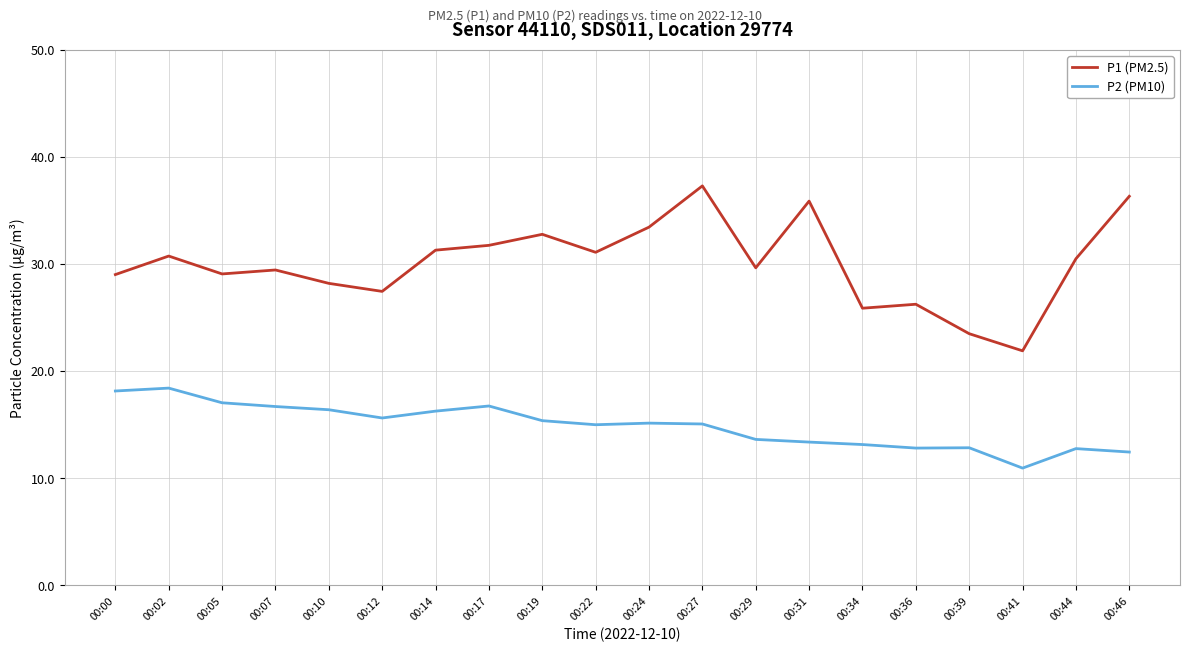

How many lines are shown in the chart?

2